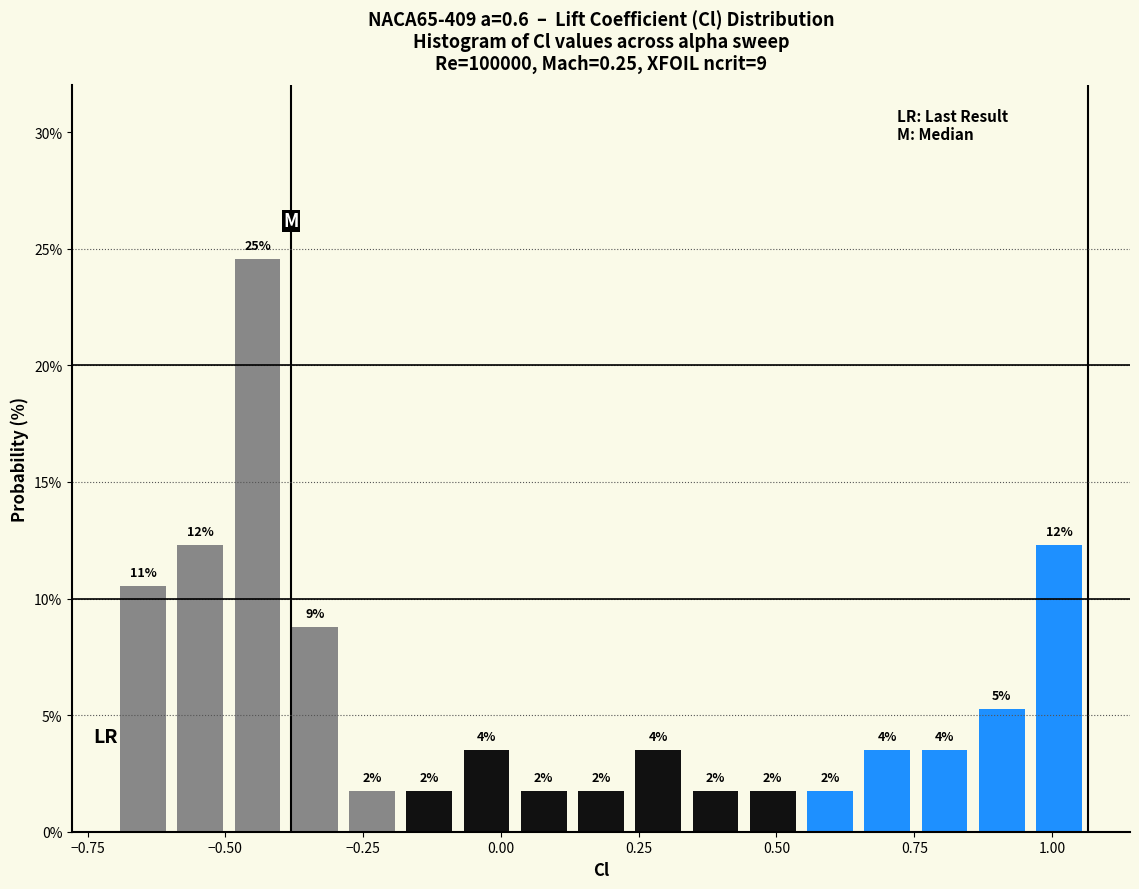

Around what value on the x-axis is the tallest bar? Give the approximate position of its centre, as read against the axis.

-0.45